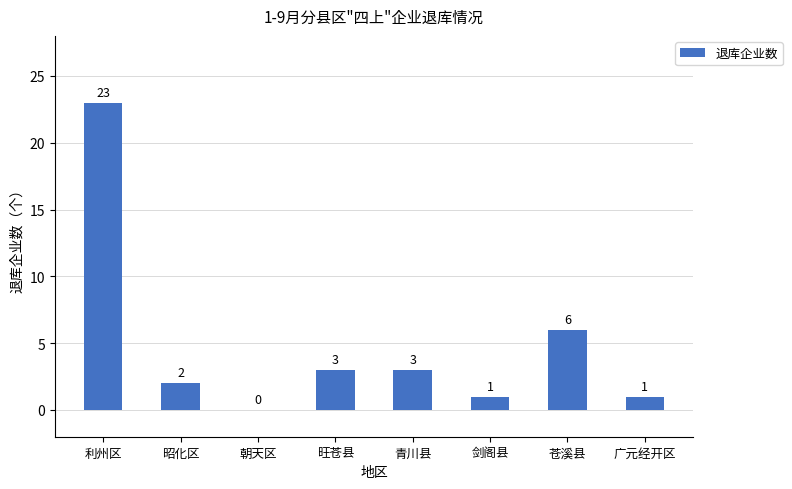

What is the maximum value shown in the chart?

23